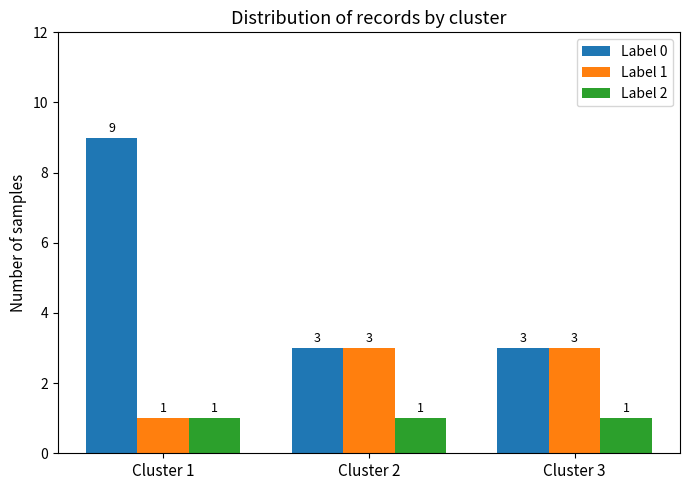

What is the average value of the Label 0 series?

5